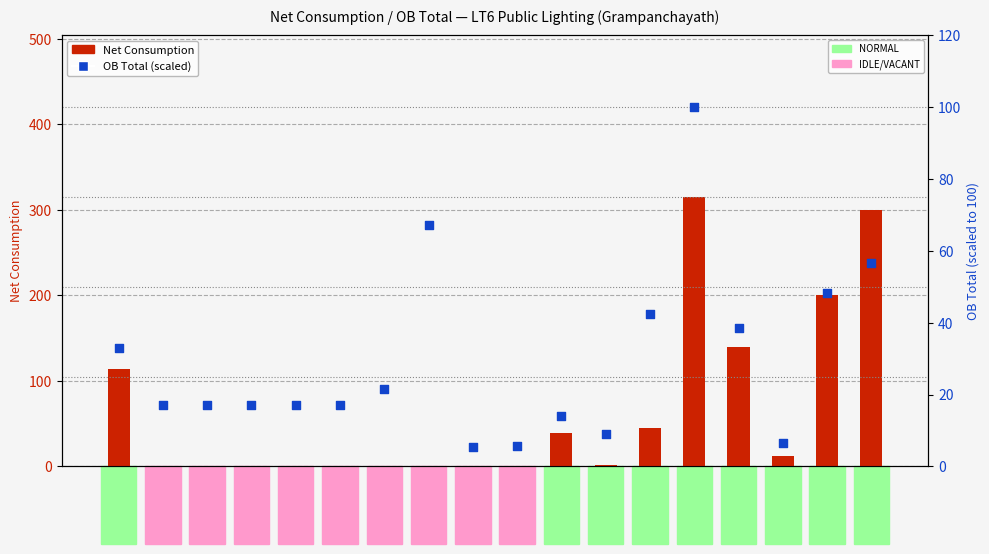

Which series has the widest spread of Y values?

Net Consumption